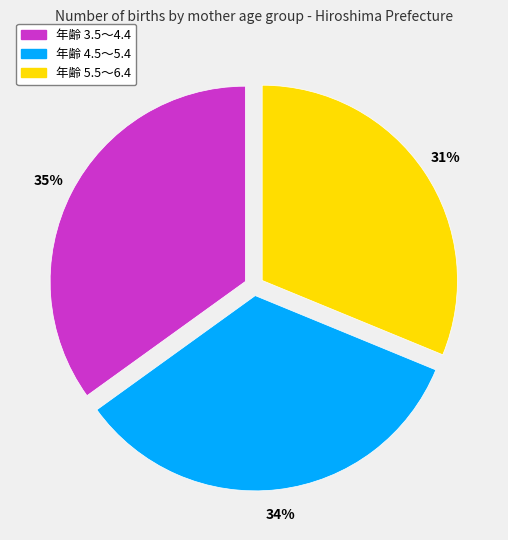

Is there a majority slice in this chart?

No